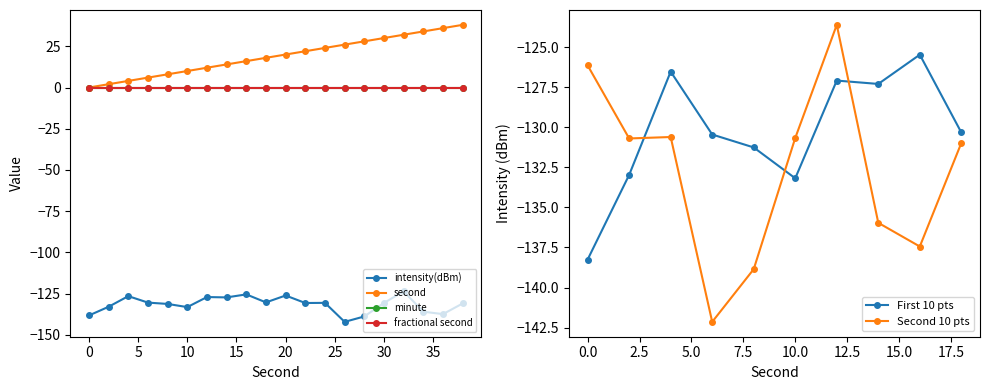

What value does the intensity(dBm) series have at 14?

-127.3